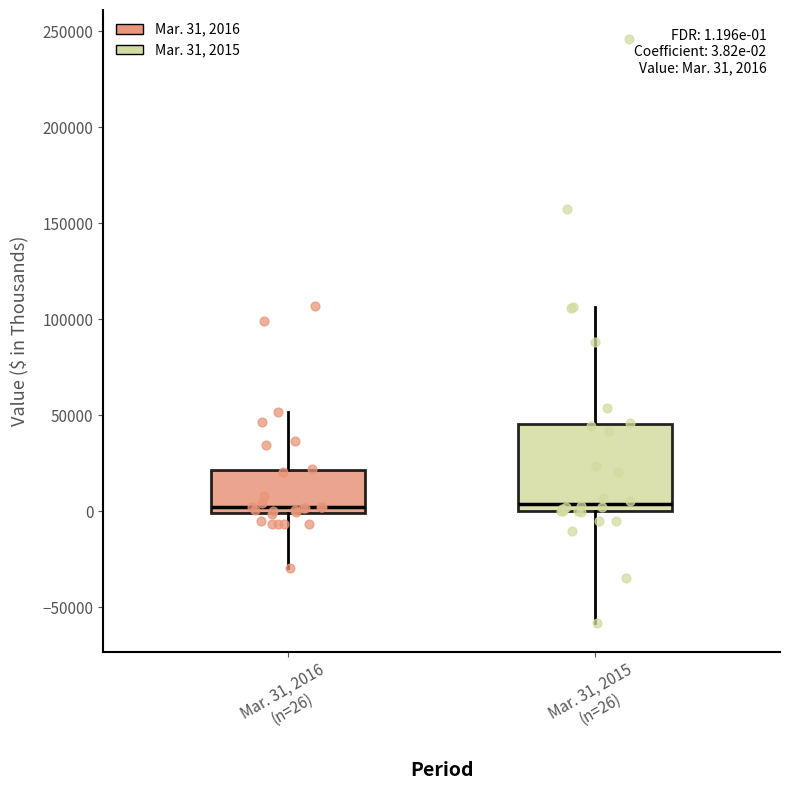

Comparing the boxes themselves (not the whiskers), which one is the tallest?

Mar. 31, 2015 (n=26)